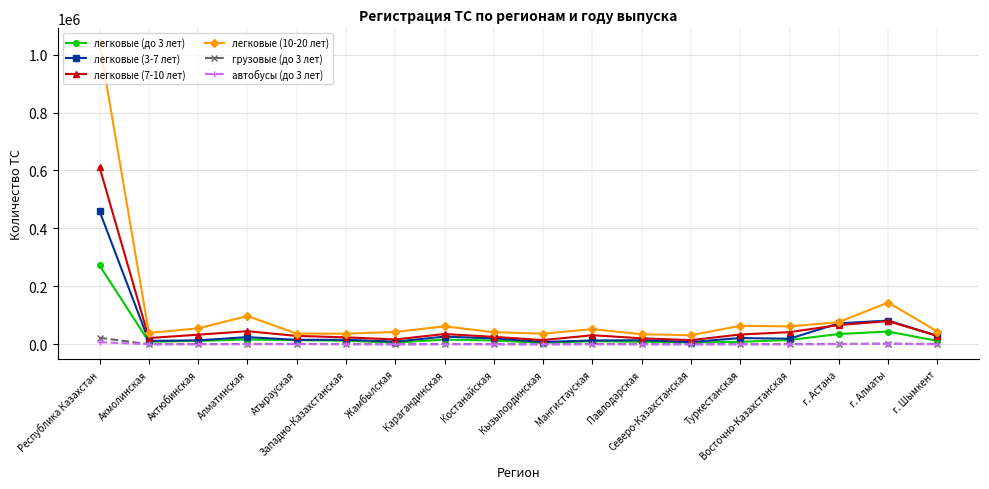

How many distinct data groups are displayed?

6